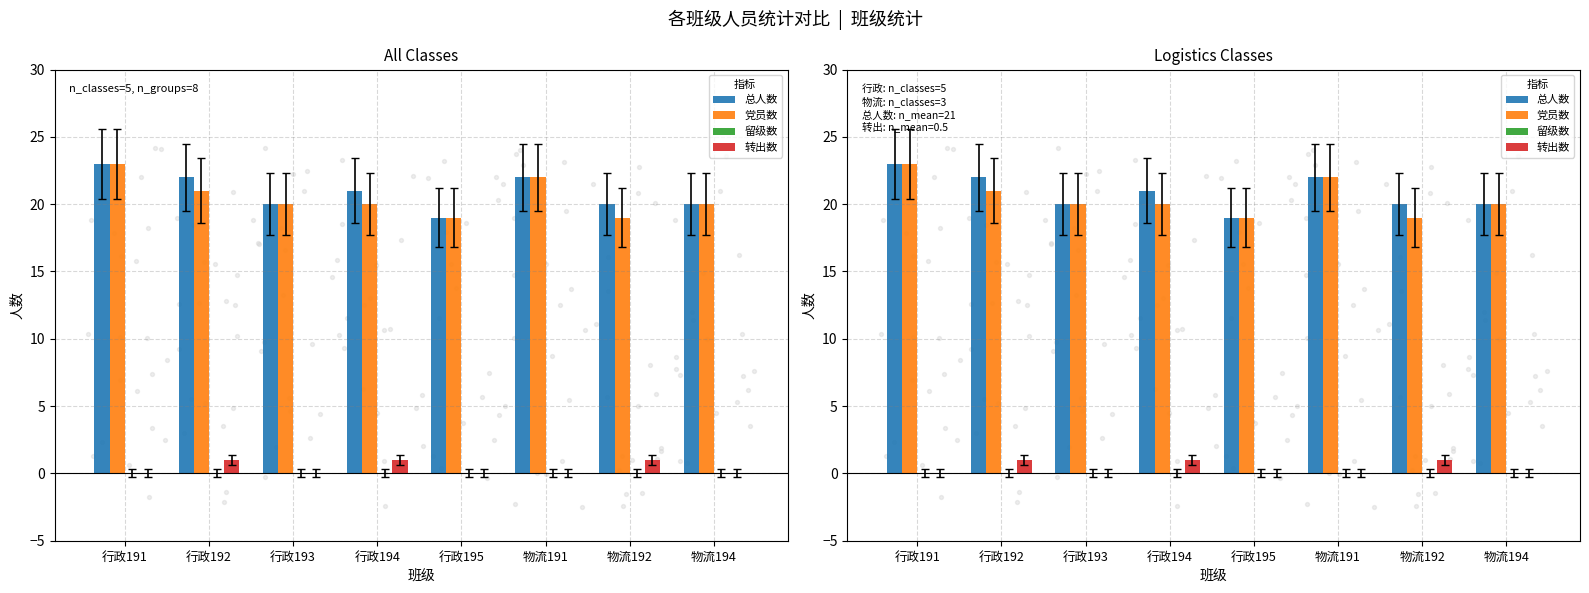

What is the total value across all series at 物流191?

44